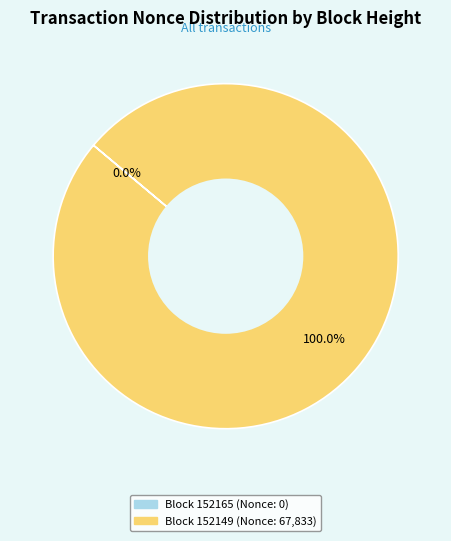

Rank the categories by value from highest to lowest.

152149, 152165